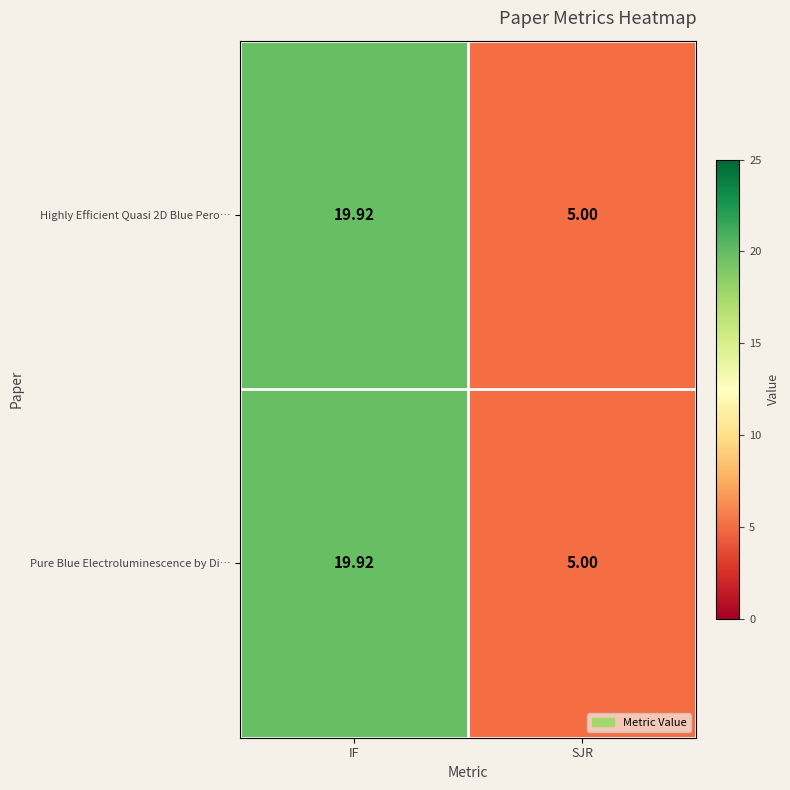

What is the maximum value shown in the chart?

19.9